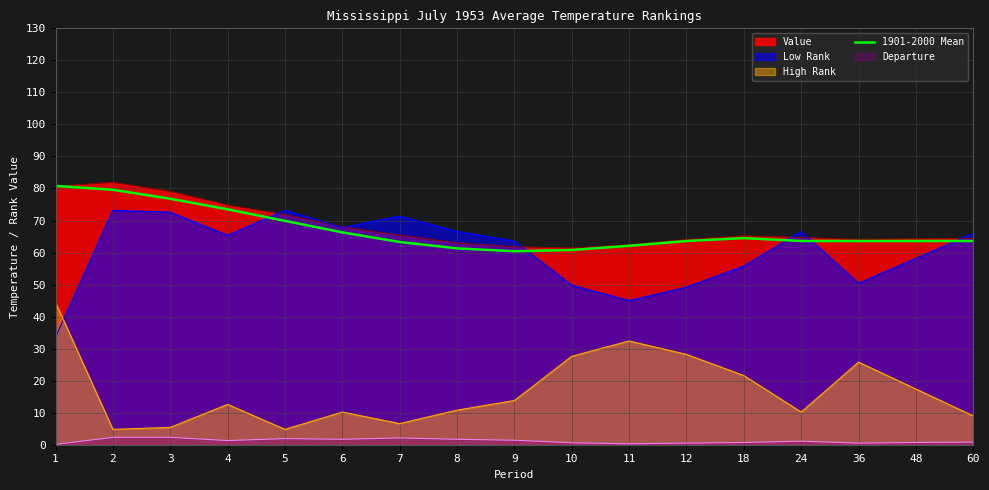

Read the value at 5.

69.9